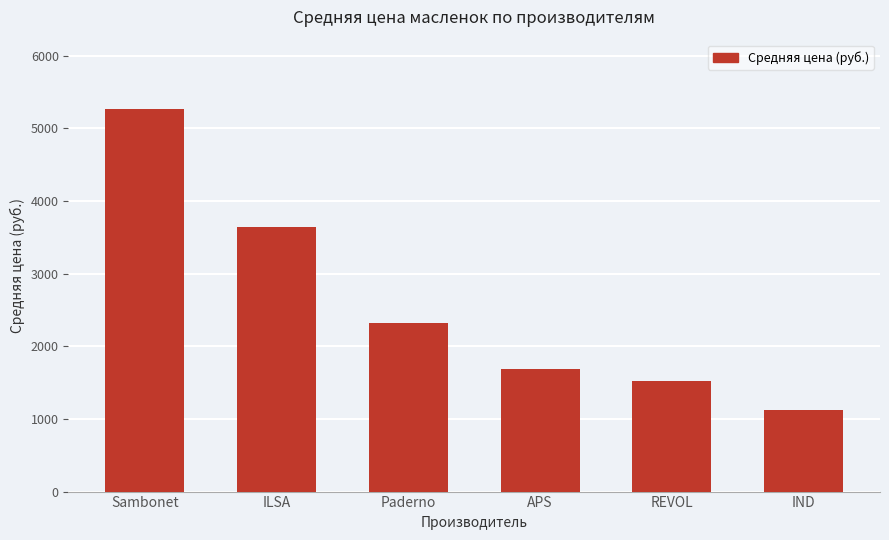

Rank the categories by value from highest to lowest.

Sambonet, ILSA, Paderno, APS, REVOL, IND